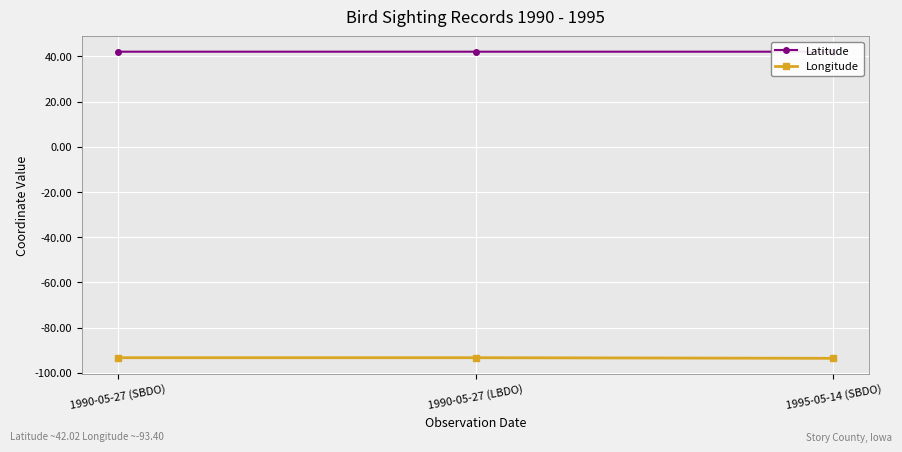

At which category does the chart reach its minimum across all series?

1995-05-14 (SBDO)